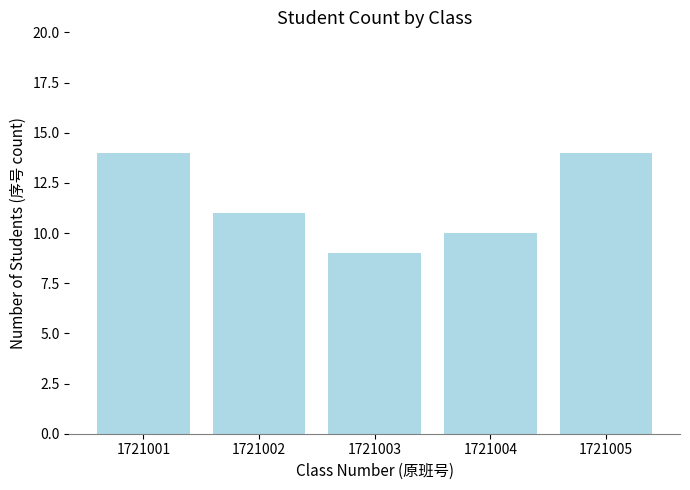

What is the difference between the maximum and minimum values?

5